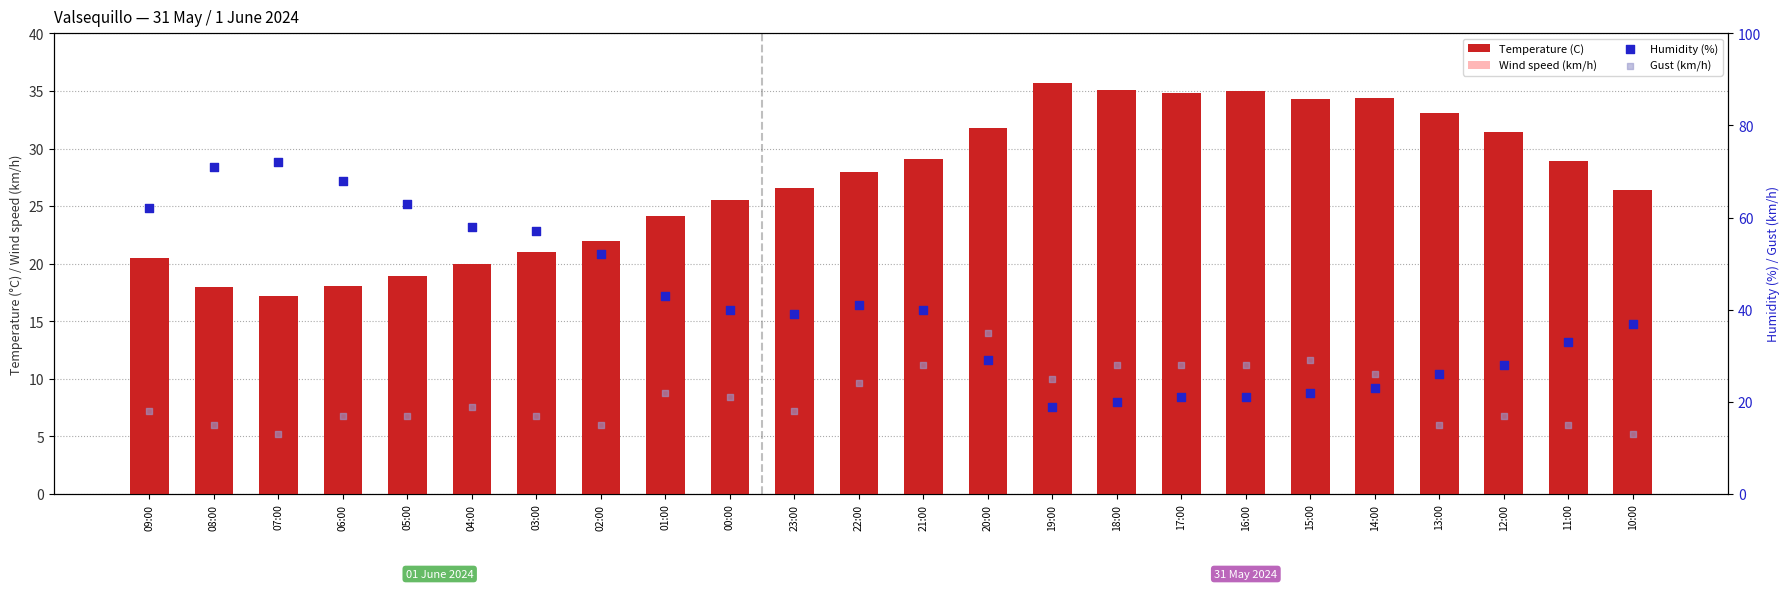

Which series has the largest Y range (max minus min)?

Humidity (%)